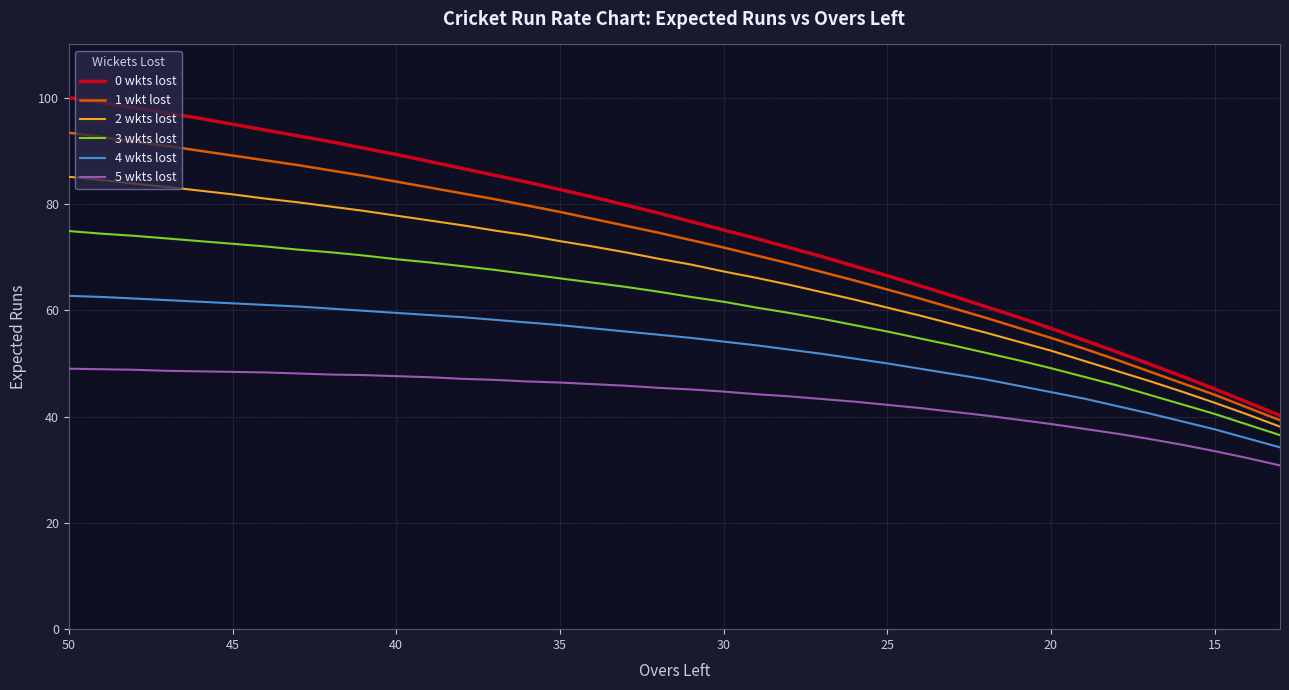

Reading left to right, list all the values displayed in this chart.

0 wkts lost: 100.0	99.1	98.1	97.1	96.1	95.0	93.9	92.8	91.7	90.5	89.3	88.0	86.7	85.4	84.1	82.7	81.3	79.8	78.3	76.7	75.1	73.5	71.8	70.1	68.3	66.5	64.6	62.7	60.7	58.7	56.6	54.4	52.2	49.9	47.6	45.2	42.7	40.2
1 wkt lost: 93.4	92.6	91.7	90.9	90.0	89.1	88.2	87.3	86.3	85.3	84.2	83.1	82.0	80.9	79.7	78.5	77.2	75.9	74.6	73.2	71.8	70.3	68.8	67.2	65.6	63.9	62.2	60.4	58.6	56.7	54.8	52.8	50.7	48.5	46.3	44.1	41.7	39.3
2 wkts lost: 85.1	84.5	83.8	83.2	82.5	81.8	81.0	80.3	79.5	78.7	77.8	76.9	76.0	75.0	74.1	73.0	72.0	70.9	69.7	68.6	67.3	66.1	64.8	63.4	62.0	60.5	59.0	57.4	55.8	54.1	52.4	50.5	48.6	46.7	44.7	42.6	40.4	38.1
3 wkts lost: 74.9	74.4	74.0	73.5	73.0	72.5	72.0	71.4	70.9	70.3	69.6	69.0	68.3	67.6	66.8	66.0	65.2	64.4	63.5	62.5	61.6	60.5	59.5	58.4	57.2	56.0	54.7	53.4	52.0	50.6	49.1	47.5	45.9	44.1	42.3	40.5	38.5	36.5
4 wkts lost: 62.7	62.5	62.2	61.9	61.6	61.3	61.0	60.7	60.3	59.9	59.5	59.1	58.7	58.2	57.7	57.2	56.6	56.0	55.4	54.8	54.1	53.4	52.6	51.8	50.9	50.0	49.0	48.0	47.0	45.8	44.6	43.4	42.0	40.6	39.1	37.6	35.9	34.2
5 wkts lost: 49.0	48.9	48.8	48.6	48.5	48.4	48.3	48.1	47.9	47.8	47.6	47.4	47.1	46.9	46.6	46.4	46.1	45.8	45.4	45.1	44.7	44.2	43.8	43.3	42.8	42.2	41.6	40.9	40.2	39.4	38.6	37.7	36.8	35.8	34.7	33.5	32.2	30.8